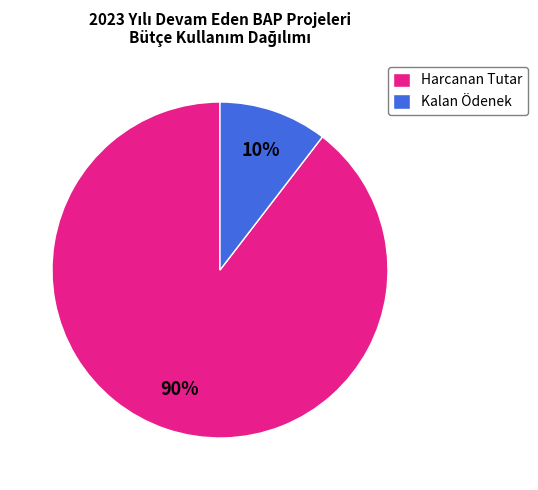

Is the sum of Harcanan Tutar and Kalan Ödenek greater than half?

Yes